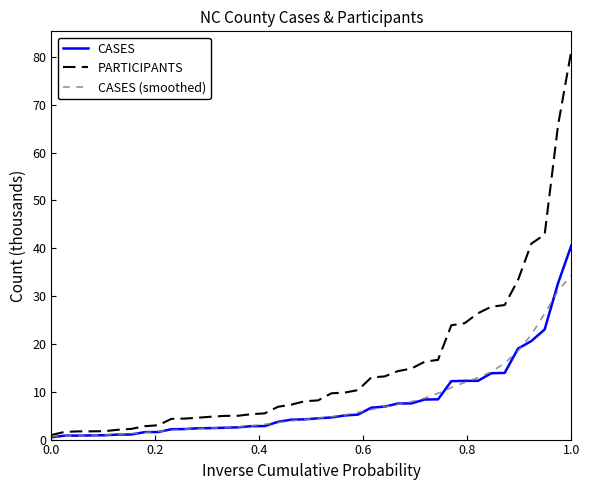

Which series has the largest range (max minus min)?

PARTICIPANTS